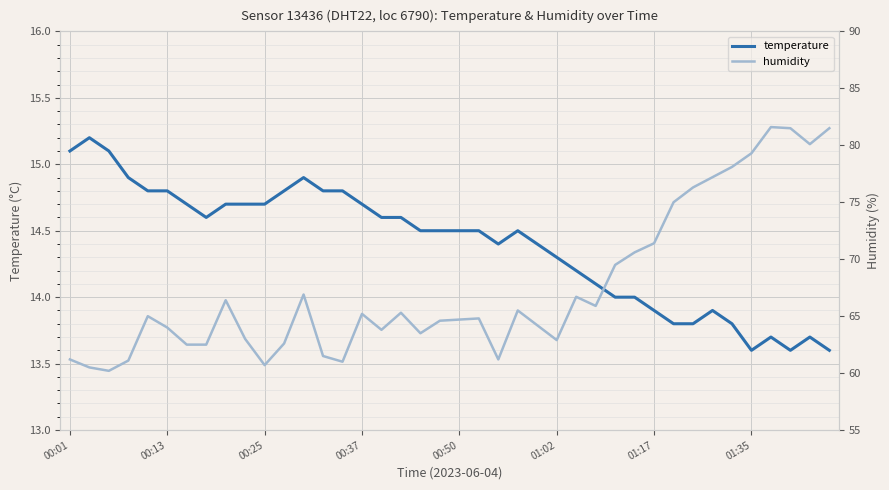

Between 11 and 37, which is larger?

11